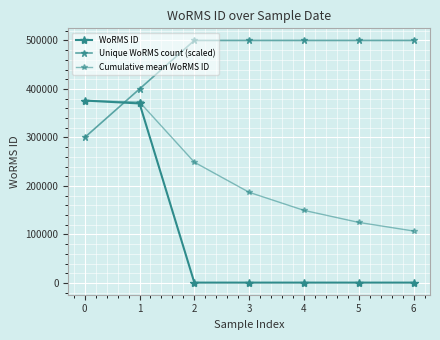

What is the difference between the maximum and second lowest values in the WoRMS ID series?

375272.0